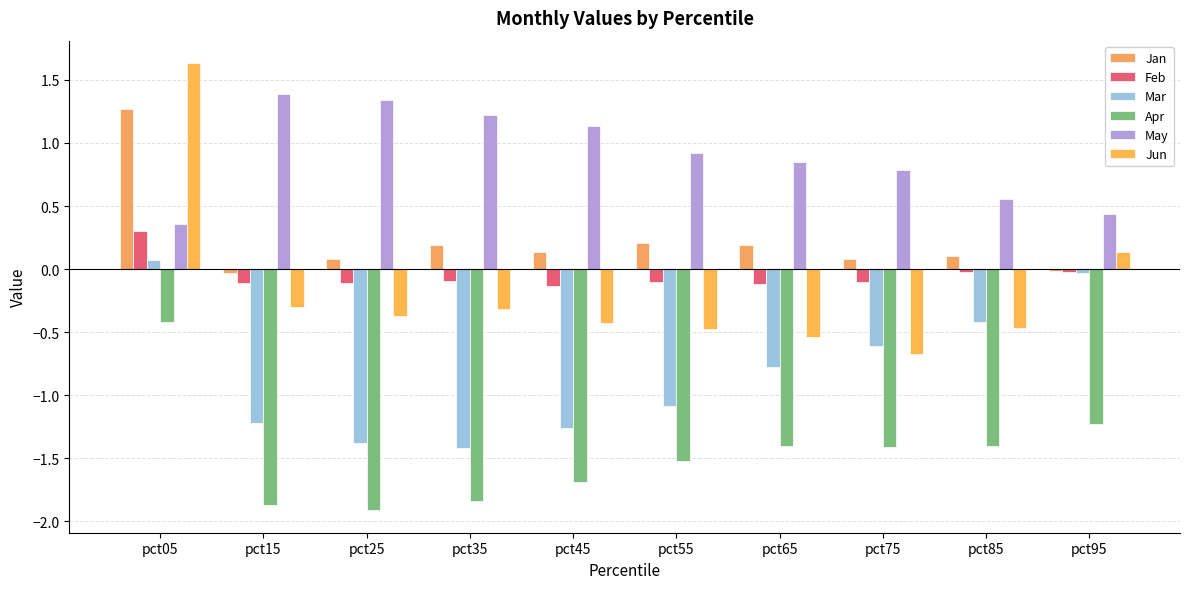

Reading left to right, extract all data points from this chart.

Jan: pct05=1.3	pct15=-0.0	pct25=0.1	pct35=0.2	pct45=0.1	pct55=0.2	pct65=0.2	pct75=0.1	pct85=0.1	pct95=-0.0
Feb: pct05=0.3	pct15=-0.1	pct25=-0.1	pct35=-0.1	pct45=-0.1	pct55=-0.1	pct65=-0.1	pct75=-0.1	pct85=-0.0	pct95=-0.0
Mar: pct05=0.1	pct15=-1.2	pct25=-1.4	pct35=-1.4	pct45=-1.3	pct55=-1.1	pct65=-0.8	pct75=-0.6	pct85=-0.4	pct95=-0.0
Apr: pct05=-0.4	pct15=-1.9	pct25=-1.9	pct35=-1.8	pct45=-1.7	pct55=-1.5	pct65=-1.4	pct75=-1.4	pct85=-1.4	pct95=-1.2
May: pct05=0.4	pct15=1.4	pct25=1.3	pct35=1.2	pct45=1.1	pct55=0.9	pct65=0.9	pct75=0.8	pct85=0.6	pct95=0.4
Jun: pct05=1.6	pct15=-0.3	pct25=-0.4	pct35=-0.3	pct45=-0.4	pct55=-0.5	pct65=-0.5	pct75=-0.7	pct85=-0.5	pct95=0.1